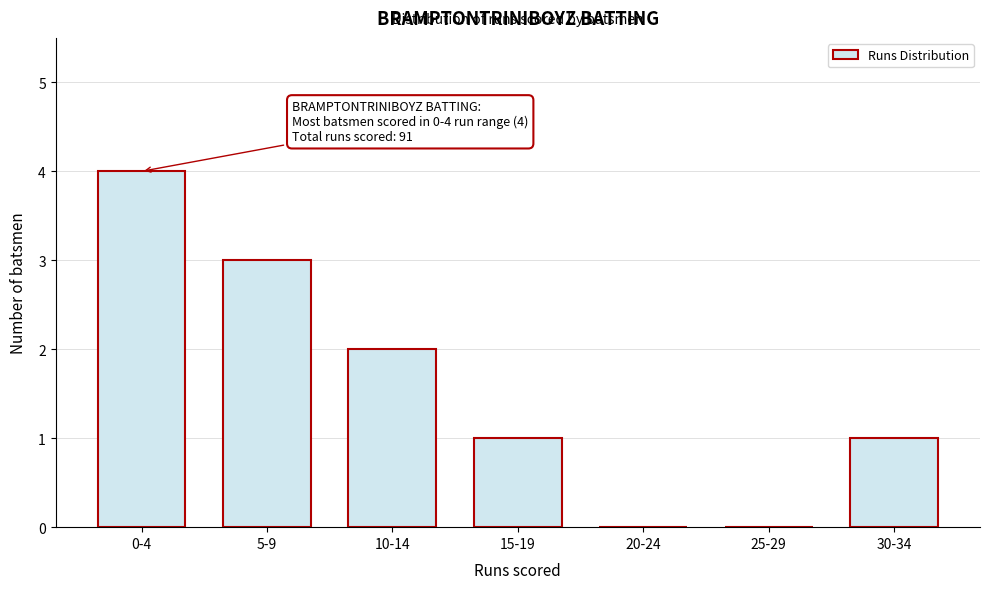

Reading left to right, what are all the values shown in this chart?

0-4=4	5-9=3	10-14=2	15-19=1	20-24=0	25-29=0	30-34=1